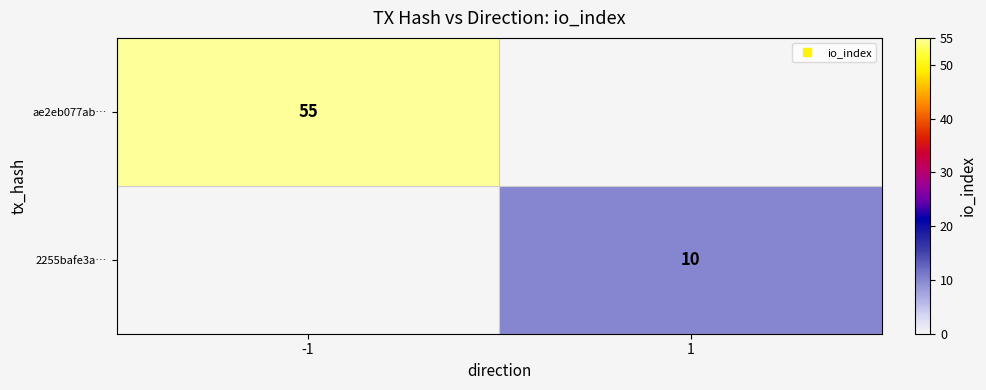

The value of ae2eb077ab… at 1 is 0. True or false?

True